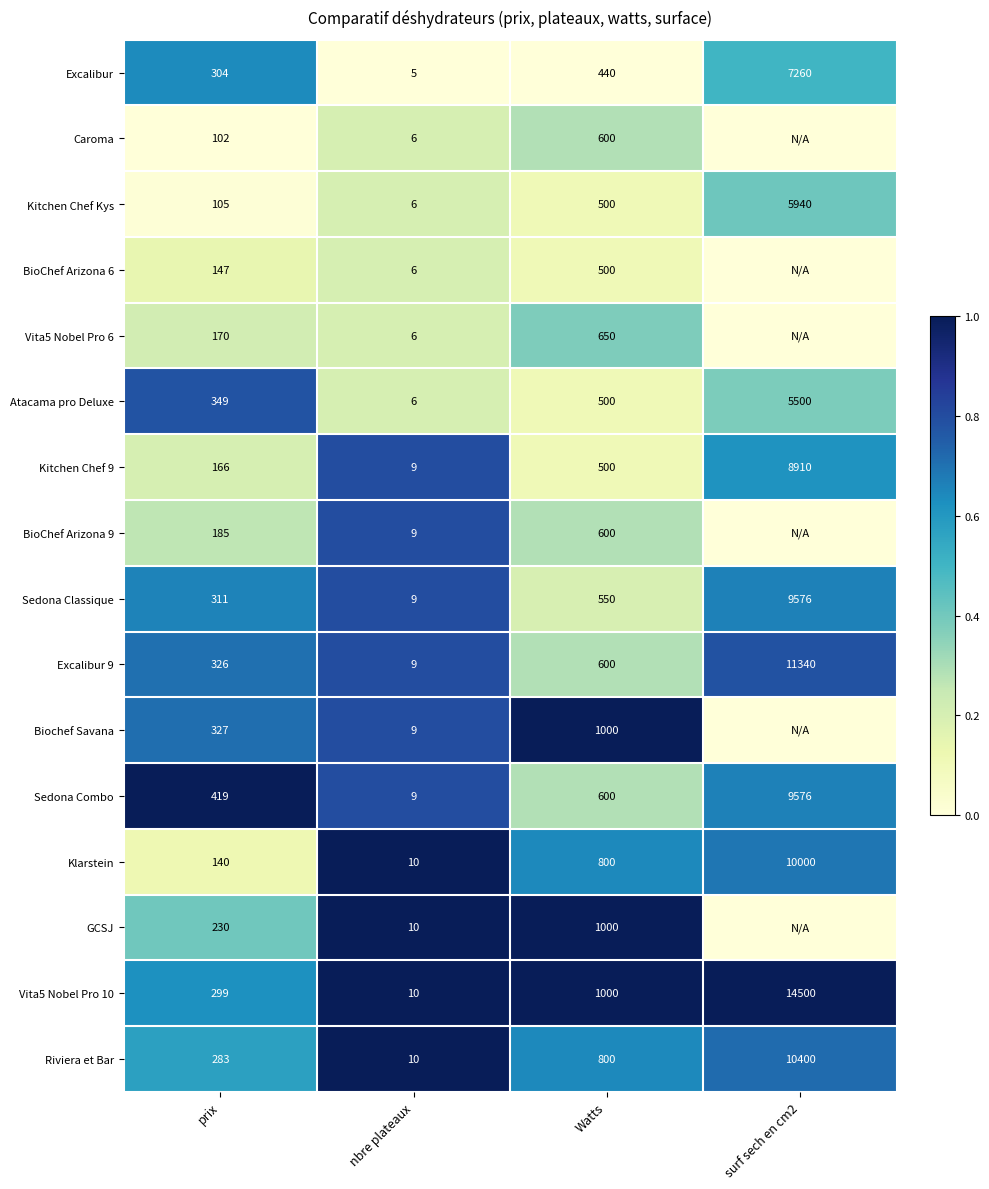

What is the spread (max minus min) of values at prix?

317